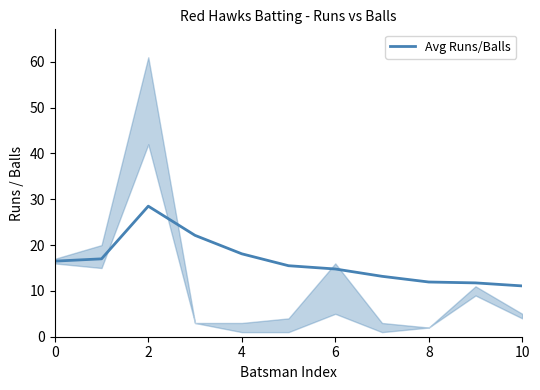

The Avg Runs/Balls series shows 18.1 at 4. True or false?

True